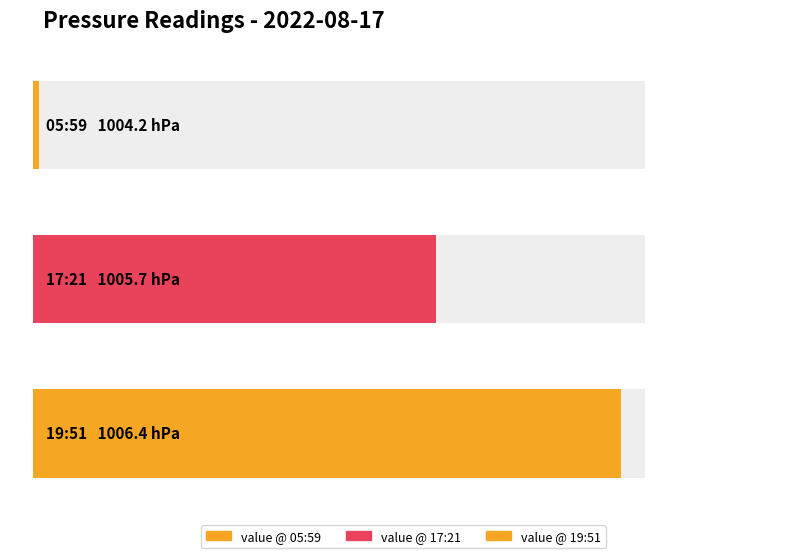

What is the difference between the values at 2022-08-17T19:51:02.143Z and 2022-08-17T05:59:01.703Z?

2.2